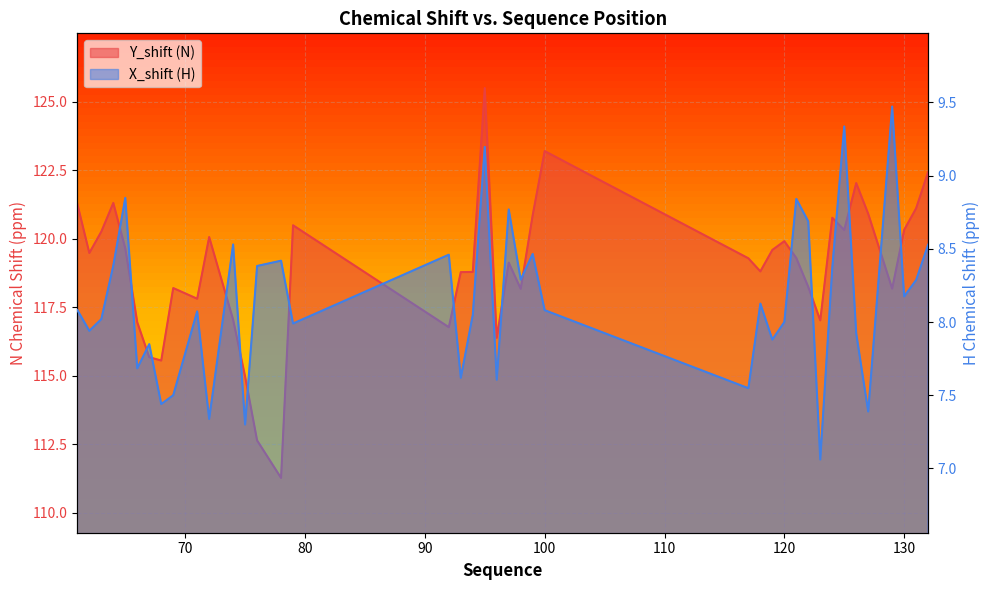

How many values in the X_shift (H) series are below 8?

15